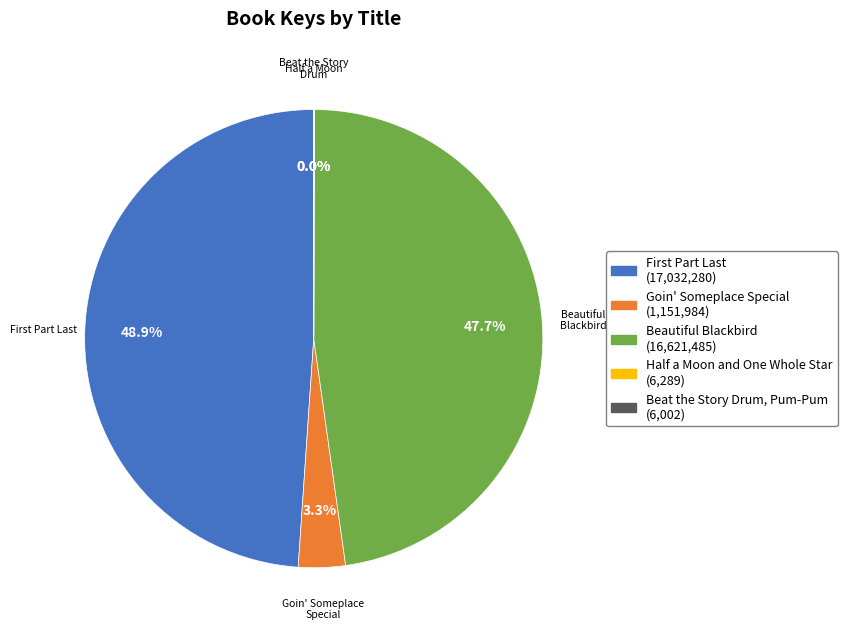

Is there any slice that represents more than half of the pie?

No